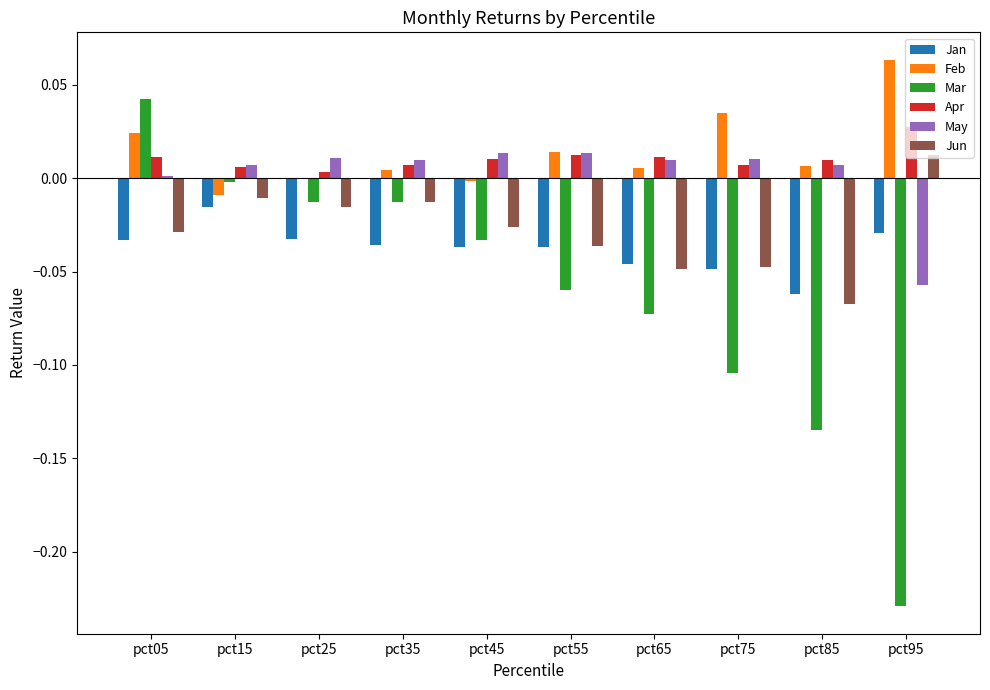

Which category has the highest value in the Feb series?

pct95